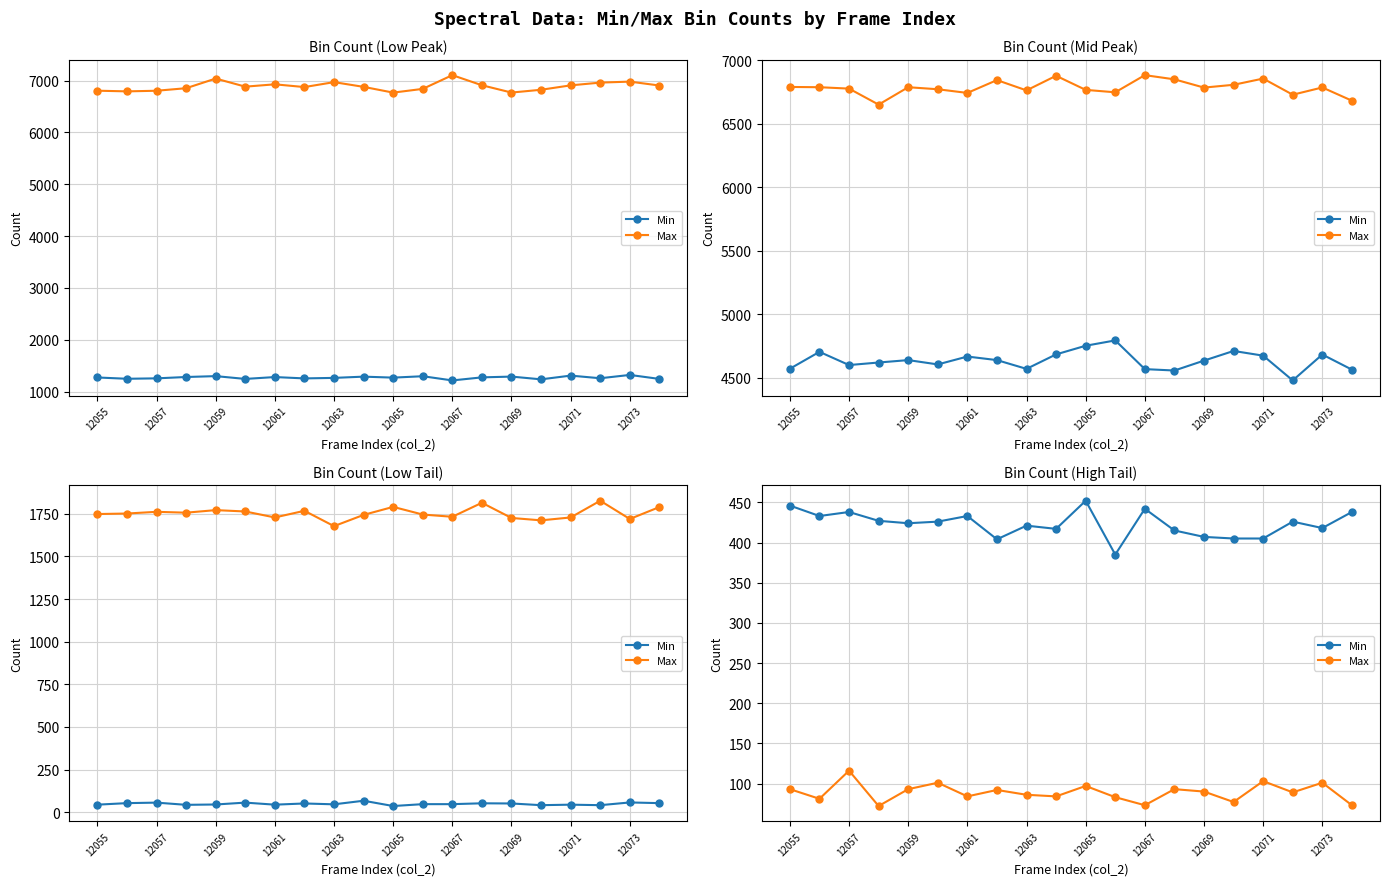

The Max series shows 31 at 12055. True or false?

False